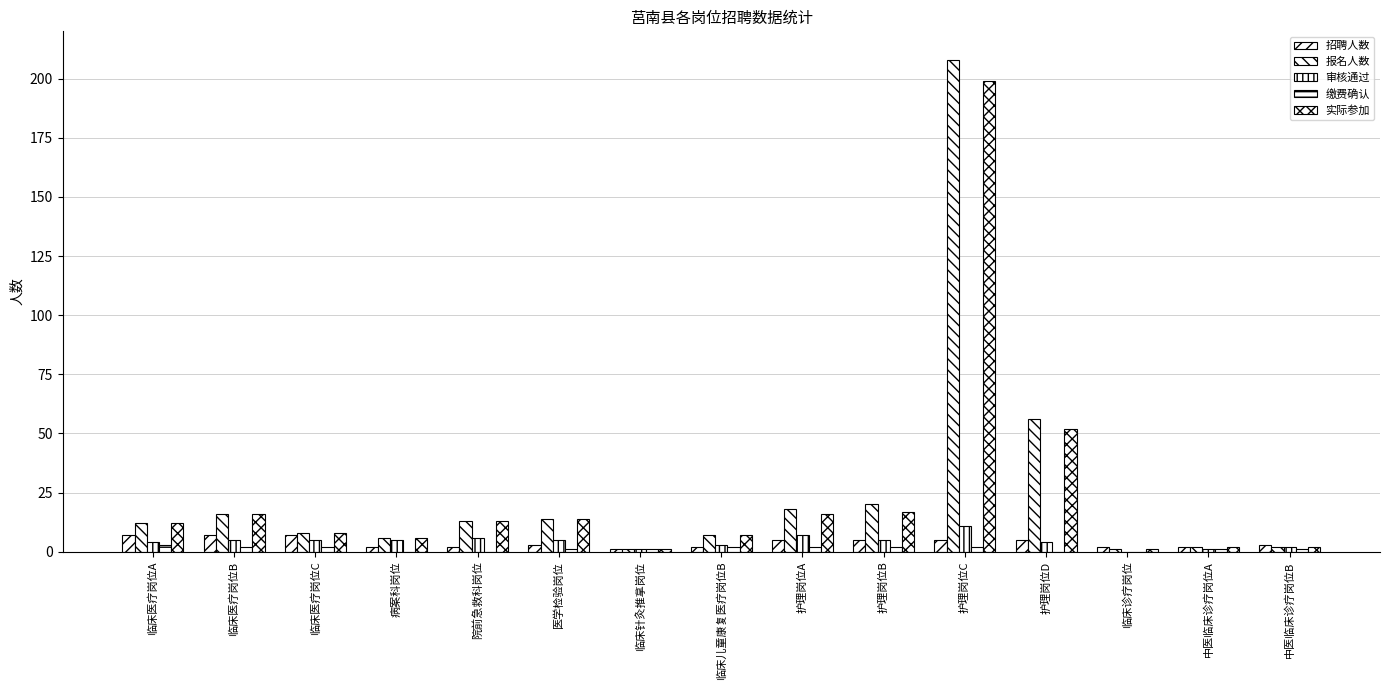

Reading right to left, extract all data points from this chart.

招聘人数: 中医临床诊疗岗位B=3	中医临床诊疗岗位A=2	临床诊疗岗位=2	护理岗位D=5	护理岗位C=5	护理岗位B=5	护理岗位A=5	临床儿童康复医疗岗位B=2	临床针灸推拿岗位=1	医学检验岗位=3	院前急救科岗位=2	病案科岗位=2	临床医疗岗位C=7	临床医疗岗位B=7	临床医疗岗位A=7
报名人数: 中医临床诊疗岗位B=2	中医临床诊疗岗位A=2	临床诊疗岗位=1	护理岗位D=56	护理岗位C=208	护理岗位B=20	护理岗位A=18	临床儿童康复医疗岗位B=7	临床针灸推拿岗位=1	医学检验岗位=14	院前急救科岗位=13	病案科岗位=6	临床医疗岗位C=8	临床医疗岗位B=16	临床医疗岗位A=12
审核通过: 中医临床诊疗岗位B=2	中医临床诊疗岗位A=1	临床诊疗岗位=0	护理岗位D=4	护理岗位C=11	护理岗位B=5	护理岗位A=7	临床儿童康复医疗岗位B=3	临床针灸推拿岗位=1	医学检验岗位=5	院前急救科岗位=6	病案科岗位=5	临床医疗岗位C=5	临床医疗岗位B=5	临床医疗岗位A=4
缴费确认: 中医临床诊疗岗位B=1	中医临床诊疗岗位A=1	临床诊疗岗位=0	护理岗位D=0	护理岗位C=2	护理岗位B=2	护理岗位A=2	临床儿童康复医疗岗位B=2	临床针灸推拿岗位=1	医学检验岗位=1	院前急救科岗位=0	病案科岗位=0	临床医疗岗位C=2	临床医疗岗位B=2	临床医疗岗位A=3
实际参加: 中医临床诊疗岗位B=2	中医临床诊疗岗位A=2	临床诊疗岗位=1	护理岗位D=52	护理岗位C=199	护理岗位B=17	护理岗位A=16	临床儿童康复医疗岗位B=7	临床针灸推拿岗位=1	医学检验岗位=14	院前急救科岗位=13	病案科岗位=6	临床医疗岗位C=8	临床医疗岗位B=16	临床医疗岗位A=12